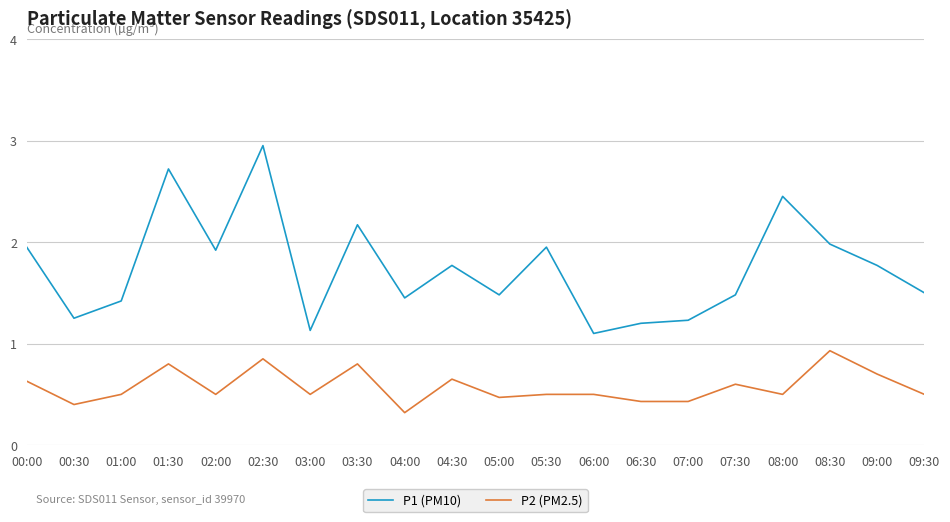

What is the difference between the maximum and minimum values in the P2 (PM2.5) series?

0.6